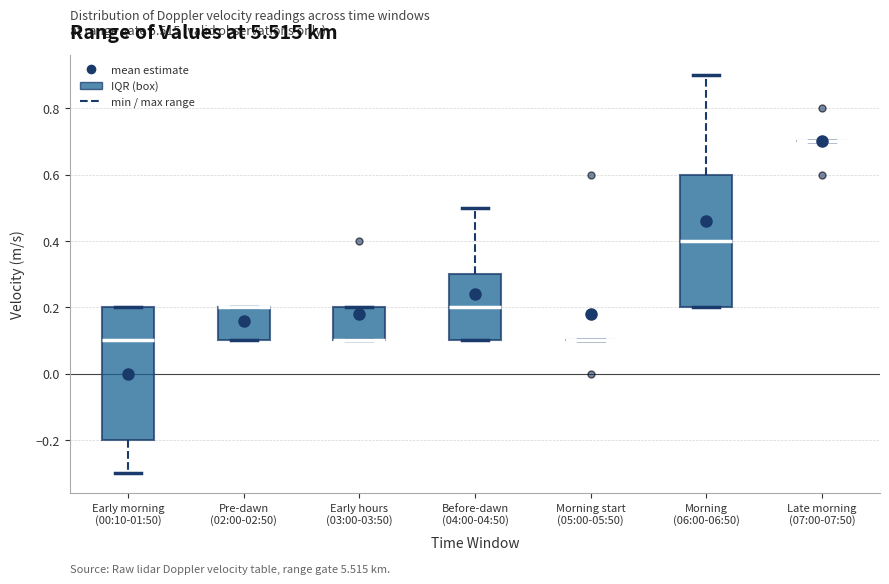

Reading left to right, transcribe this box plot: for each box, give where its median line is, the range the box spans, and where its two whiskers end, as read against the y-axis. The values are not printed on the chart, so give them approximately, as read against the axis.

Early morning (00:10-01:50): median 0.1, box -0.2 to 0.2, whiskers -0.3 to 0.2
Pre-dawn (02:00-02:50): median 0.2 (drawn on the box's upper edge), box 0.1 to 0.2, whiskers 0.1 to 0.2
Early hours (03:00-03:50): median 0.1 (drawn on the box's lower edge), box 0.1 to 0.2, whiskers 0.1 to 0.2
Before-dawn (04:00-04:50): median 0.2, box 0.1 to 0.3, whiskers 0.1 to 0.5
Morning start (05:00-05:50): box collapsed to a line at 0.1, whiskers 0.1 to 0.1
Morning (06:00-06:50): median 0.4, box 0.2 to 0.6, whiskers 0.2 to 0.9
Late morning (07:00-07:50): box collapsed to a line at 0.7, whiskers 0.7 to 0.7